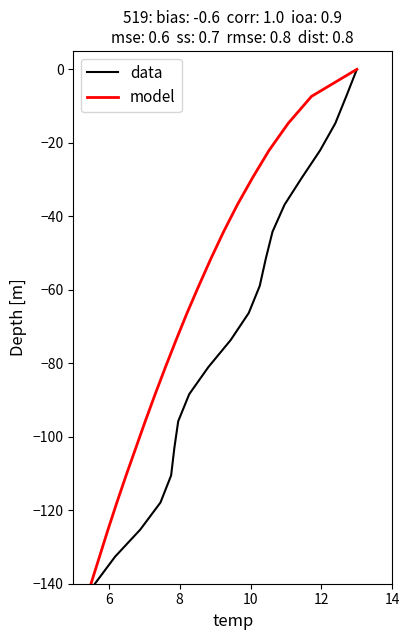

Is it true that model equals -73.6 at 19?

False